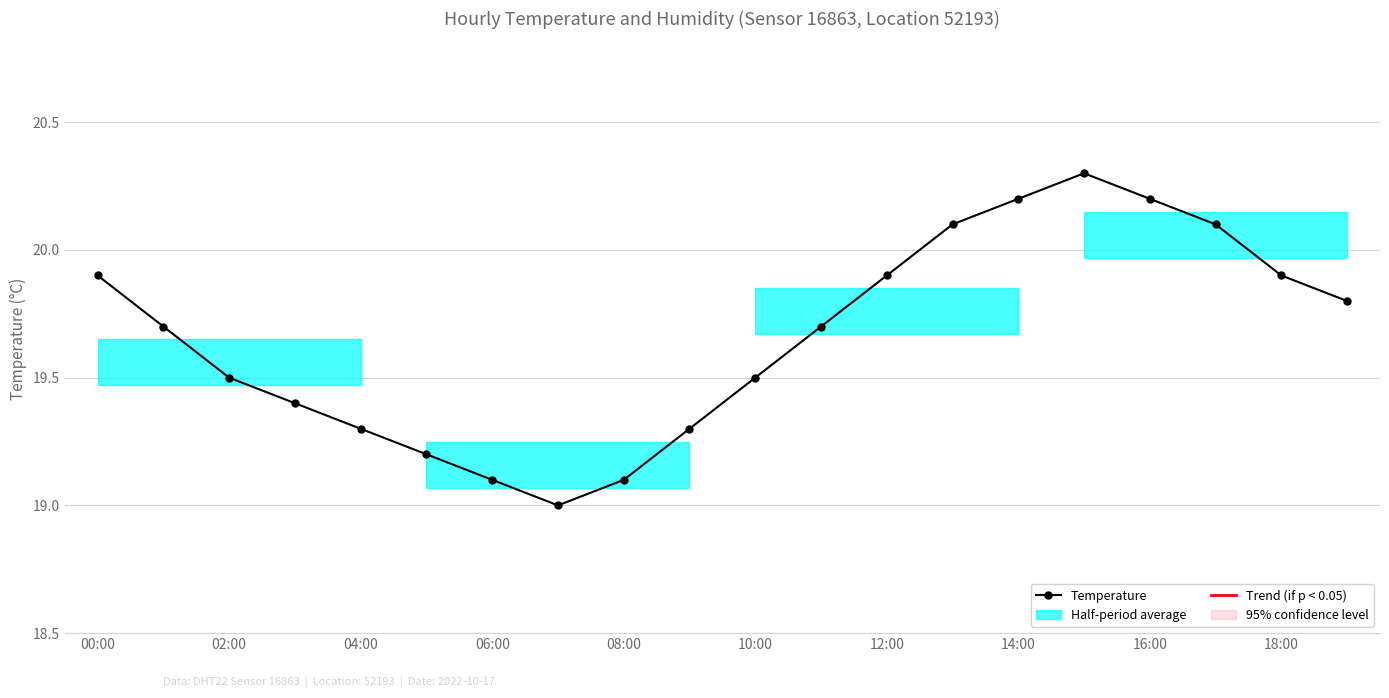

Read the value at 13.

20.1